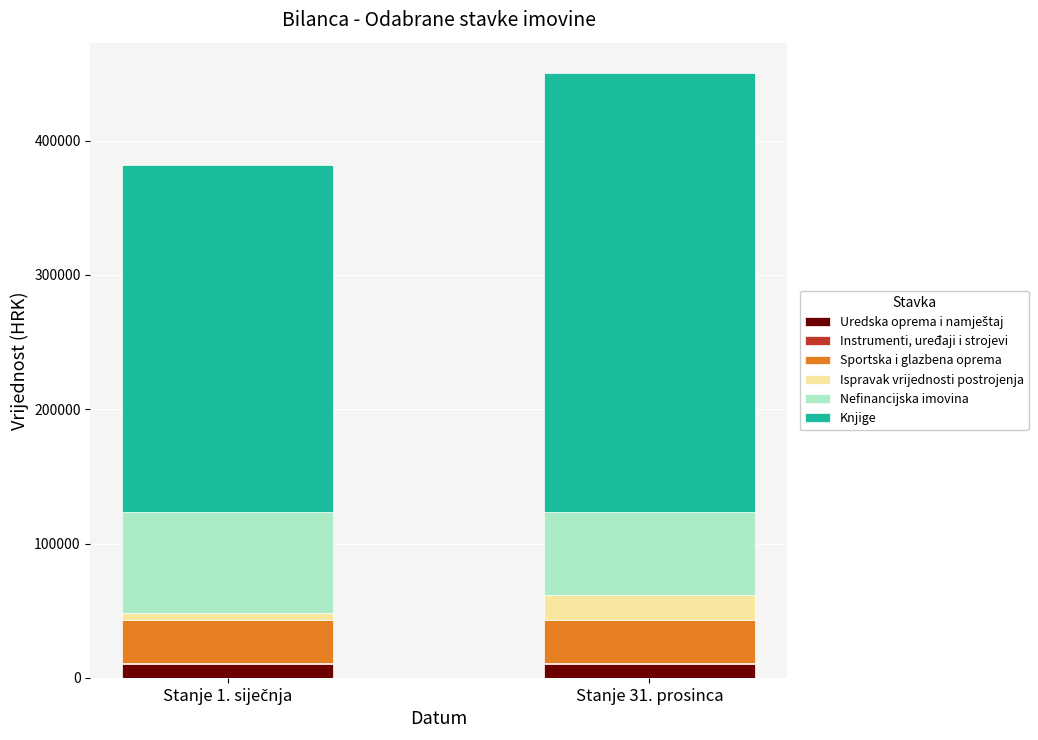

How many distinct data groups are displayed?

6